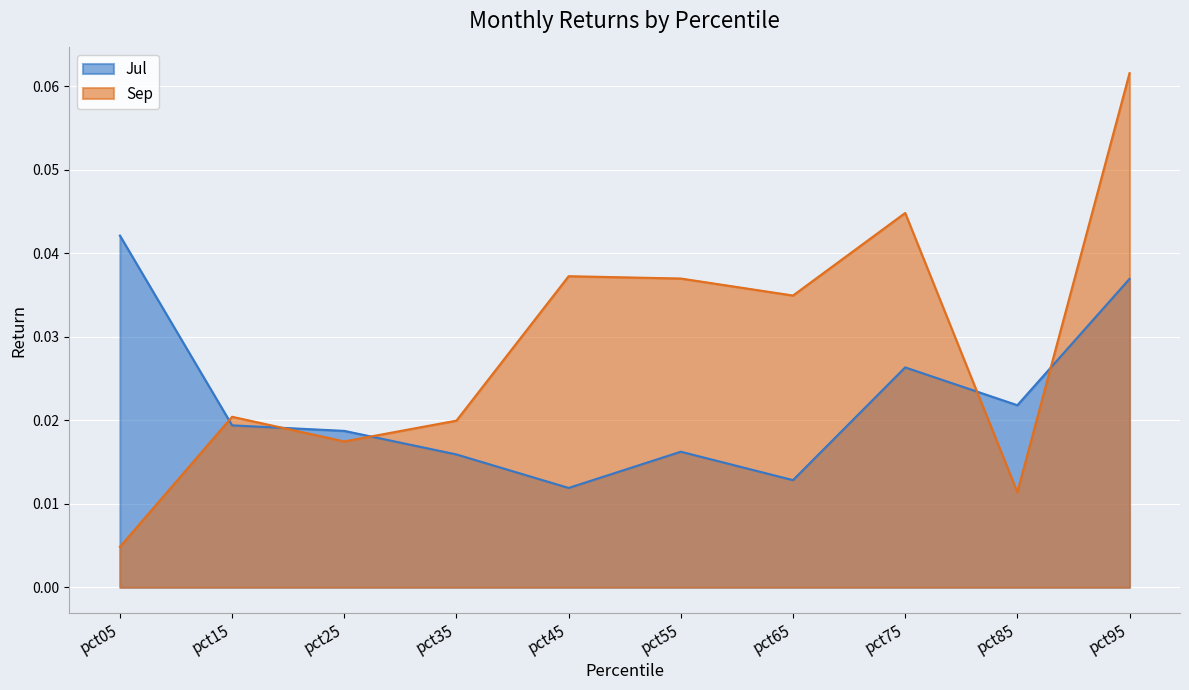

How many categories are shown in the chart?

10